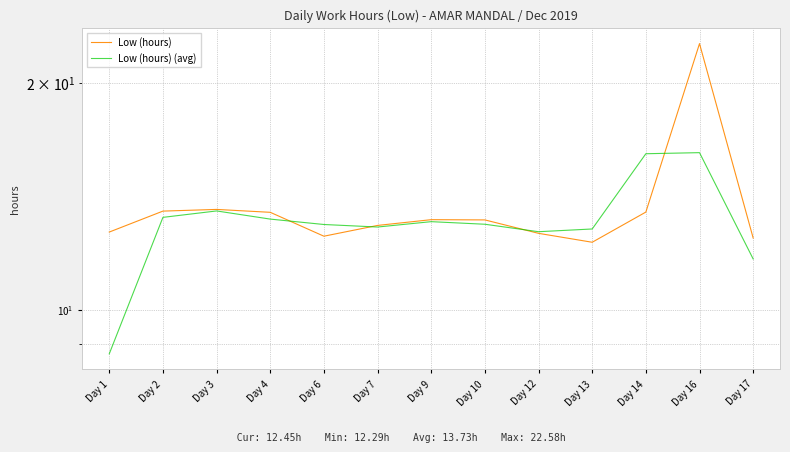

What is the value of the Low (hours) (avg) point at the 10th from the left?

12.8